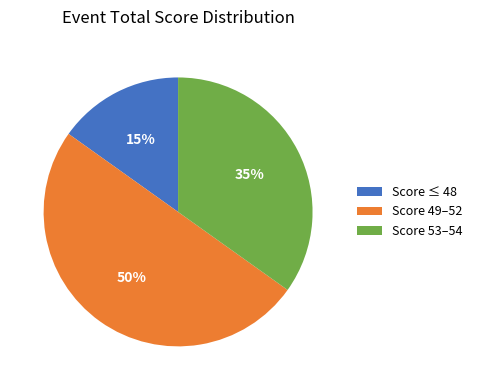

The Score 49–52 slice represents 50% of the pie. True or false?

True